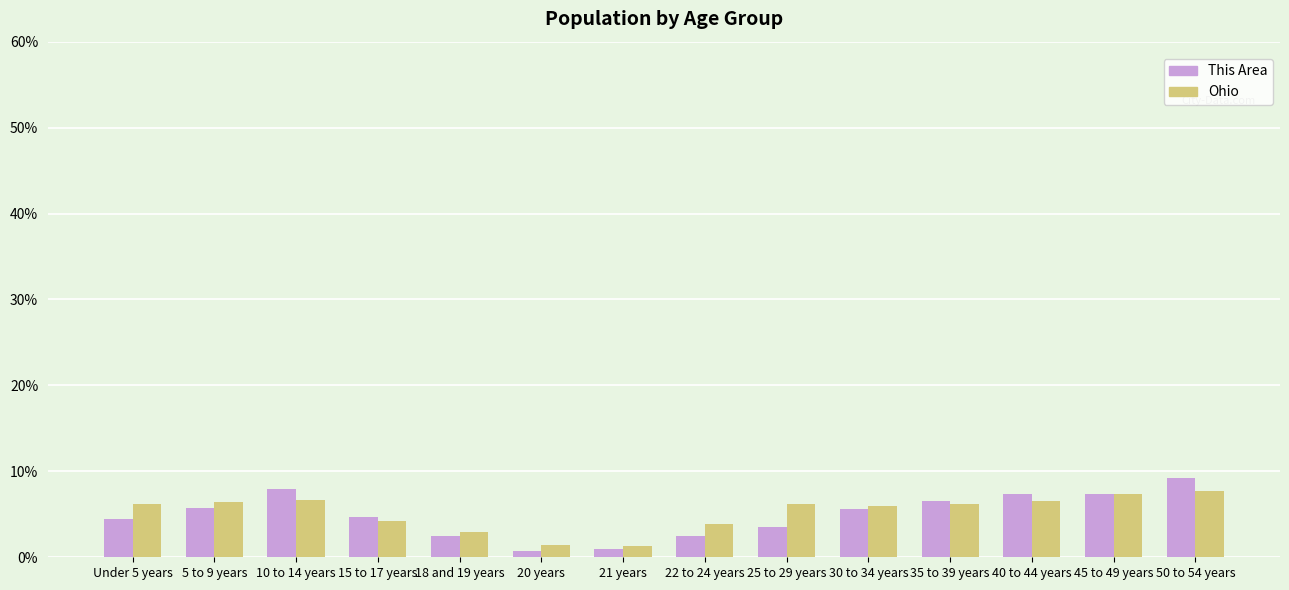

Rank the series by their maximum value, from lowest to highest.

Ohio, This Area